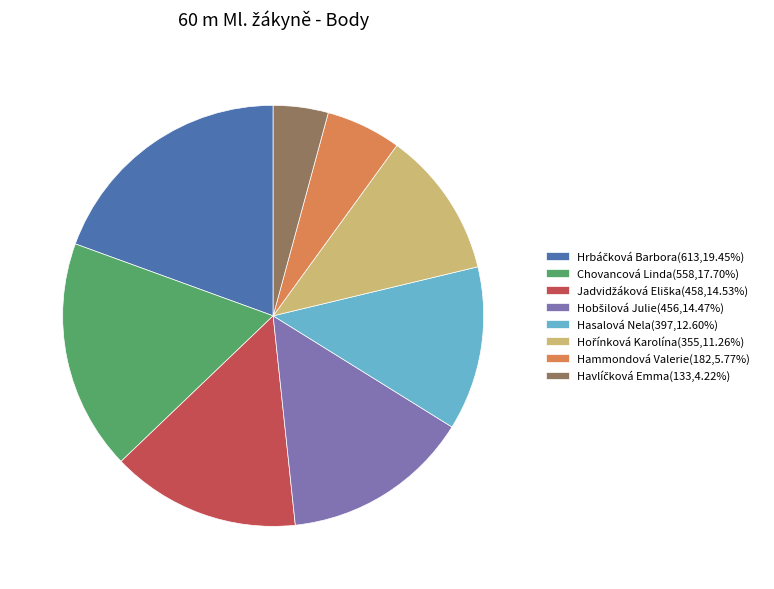

Is Hammondová Valerie(182,5.77%) the majority of the pie?

No